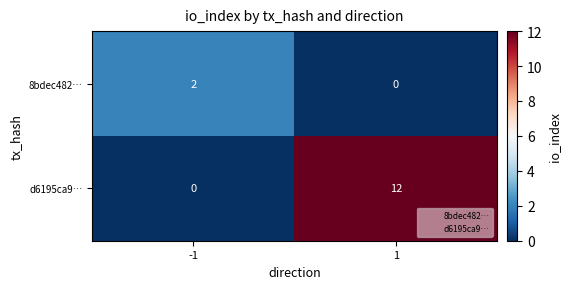

Between -1 and 1, which series saw the biggest shift?

d6195ca9…